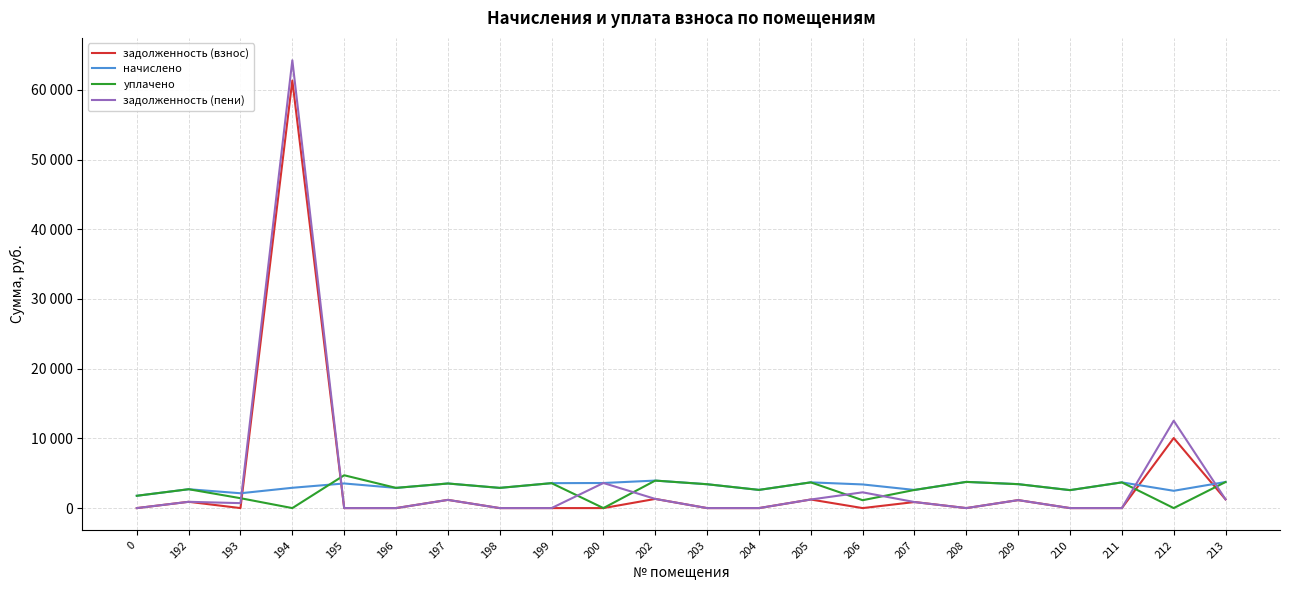

The value of начислено at 209 is 5722.3. True or false?

False